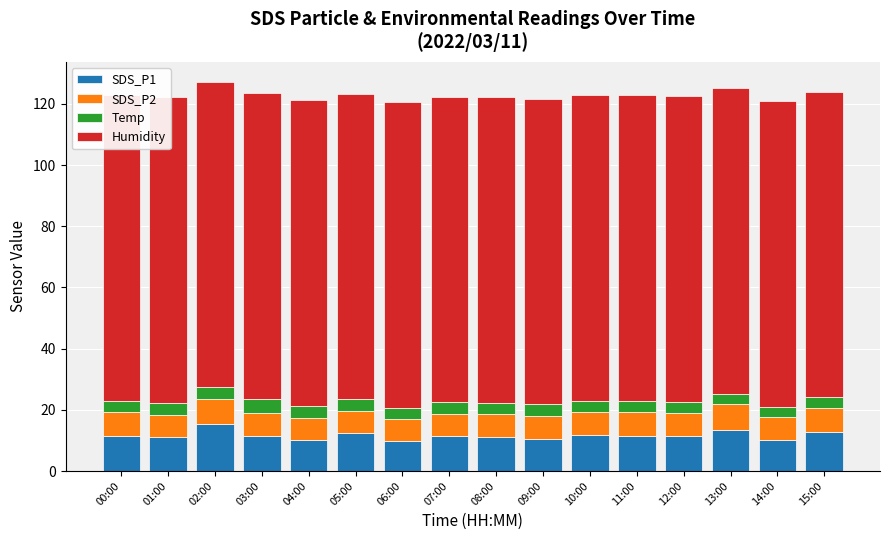

Count the number of data series in this chart.

4